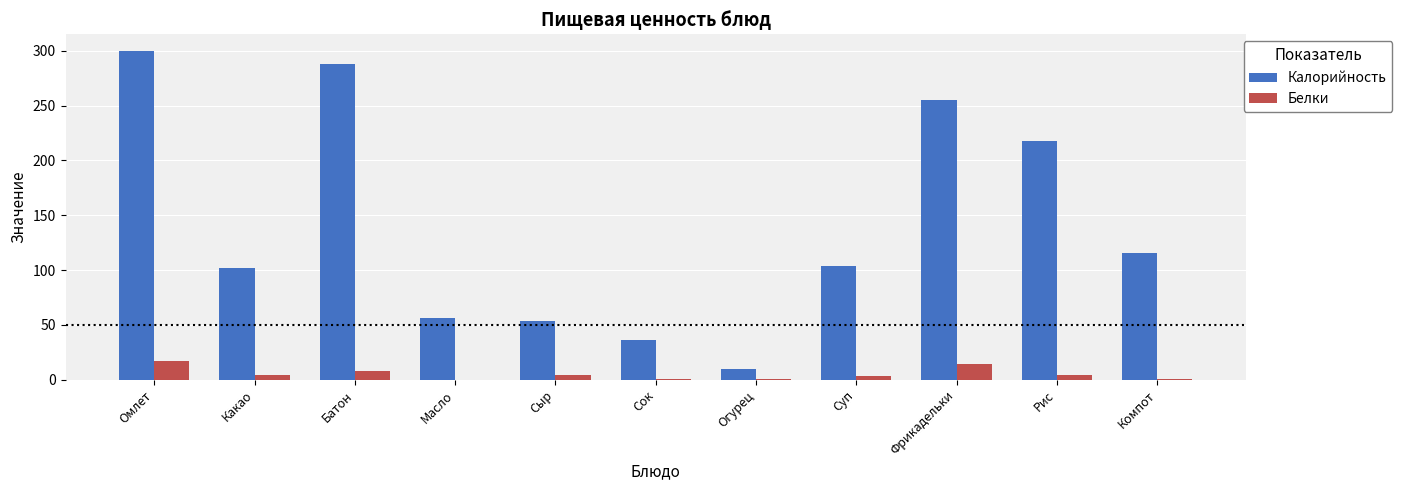

What is the total value across all series at Батон?

296.1